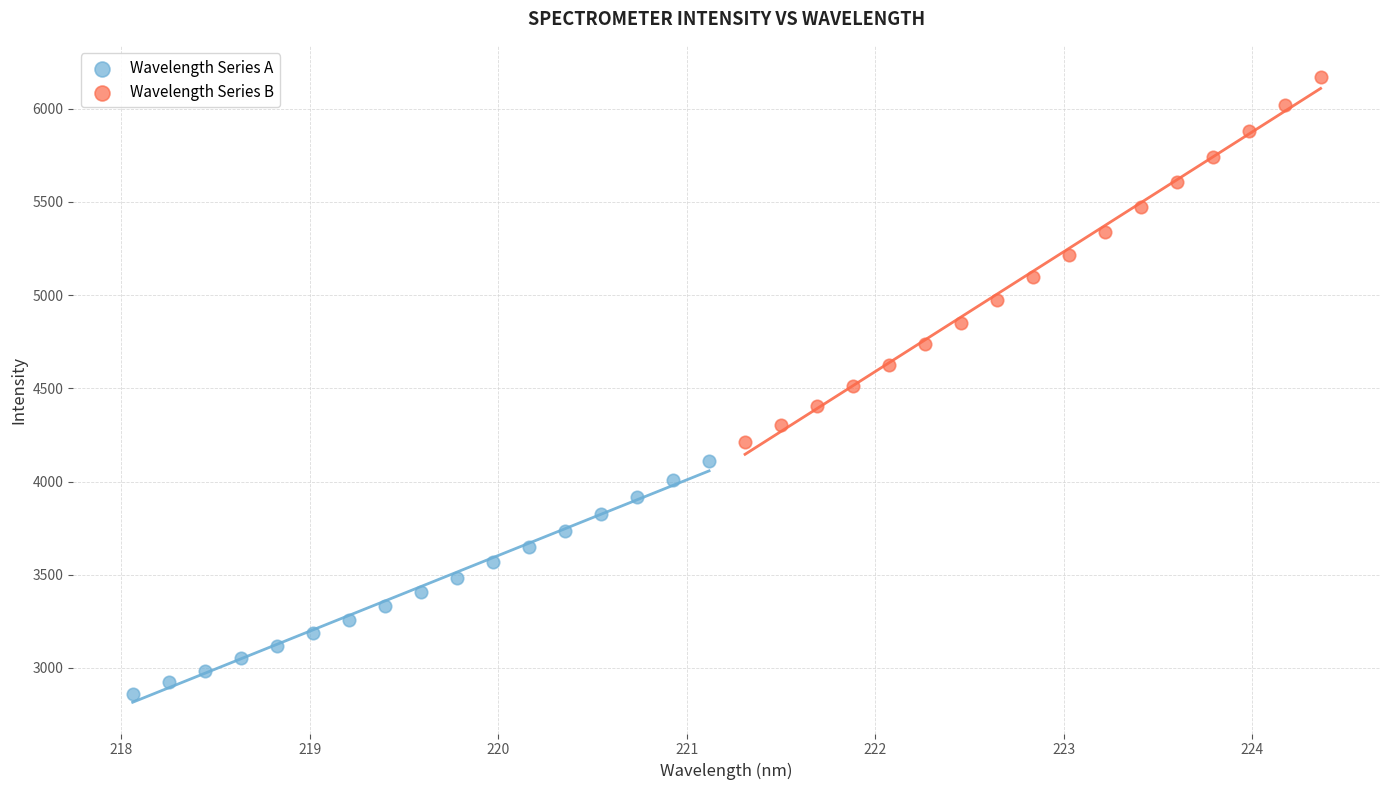

Which series has the largest Y range (max minus min)?

Wavelength Series B